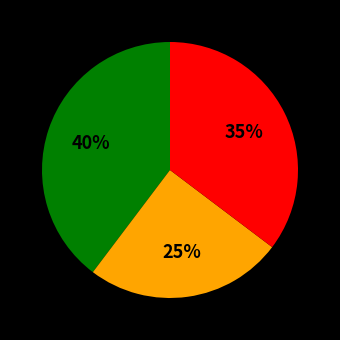

Is there any slice that represents more than half of the pie?

No